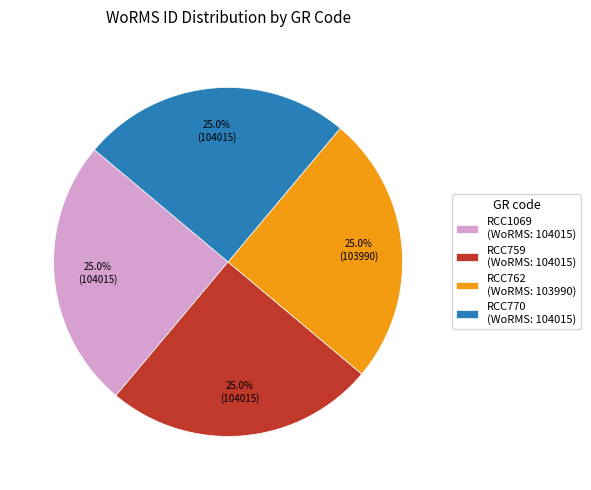

Is there a majority slice in this chart?

No